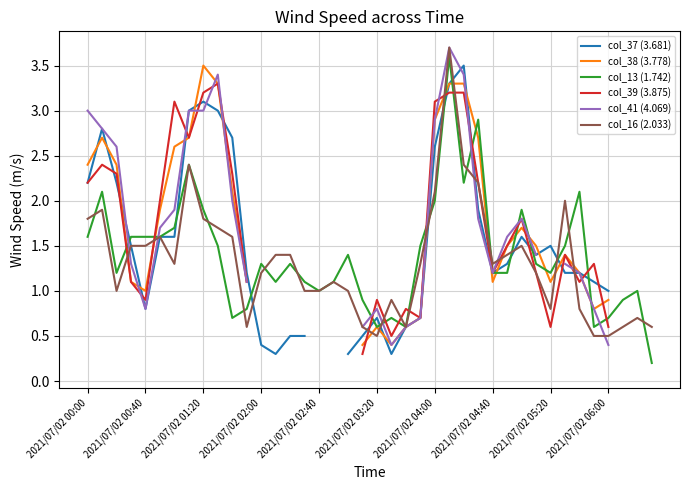

How many lines are shown in the chart?

6